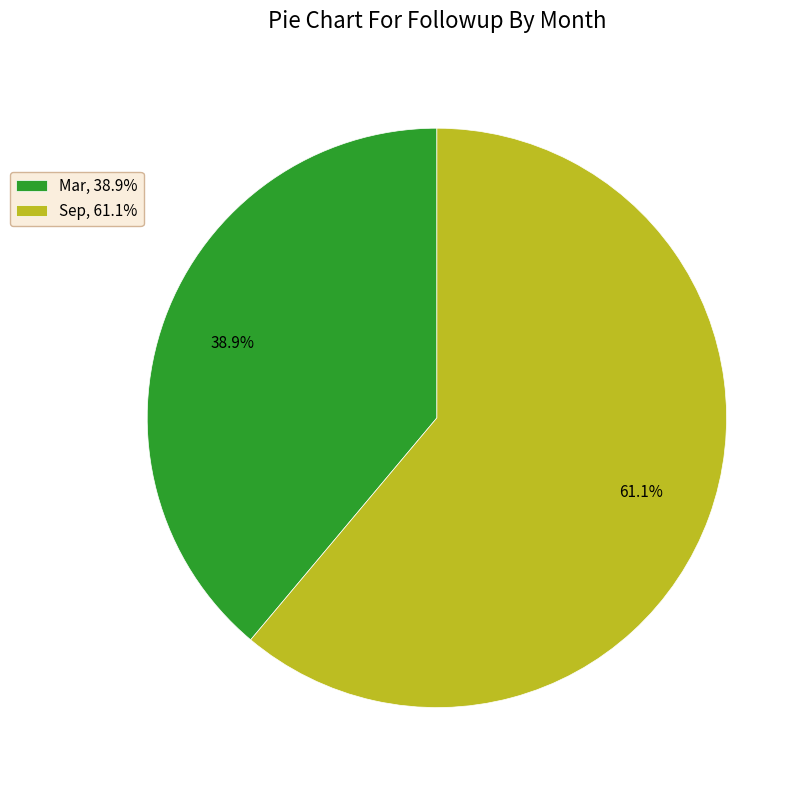

To the nearest percent, what is the average slice percentage?

50%